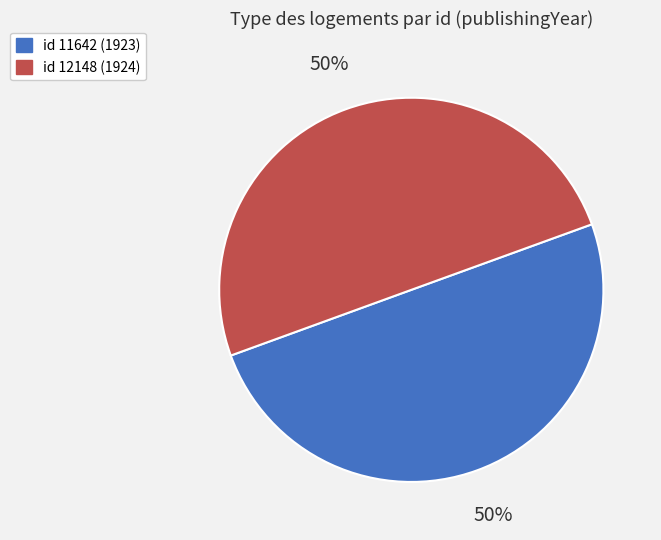

To the nearest percent, what is the average slice percentage?

50%